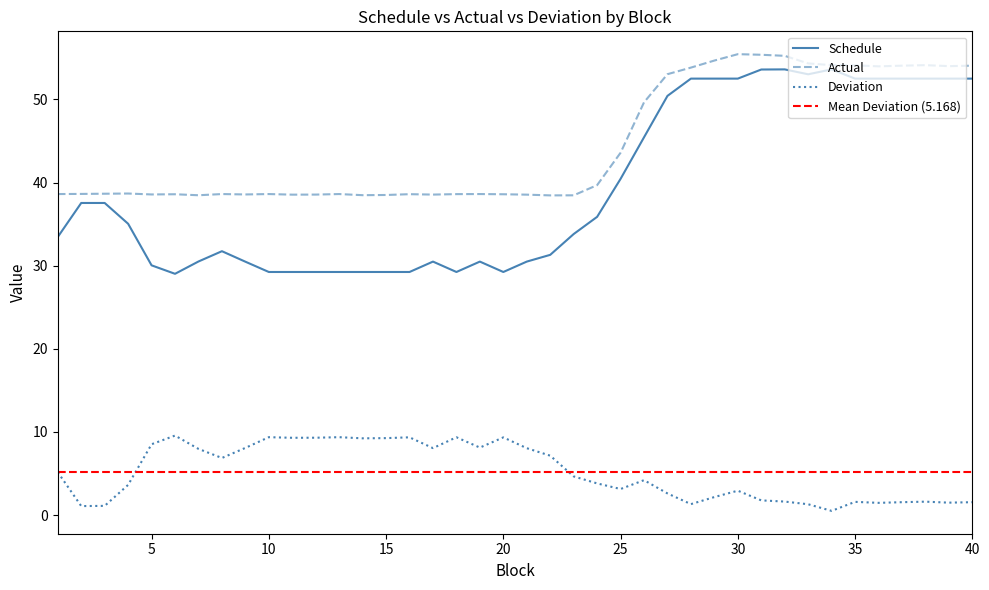

Rank the series at 1 from lowest to highest value.

Deviation, Schedule, Actual